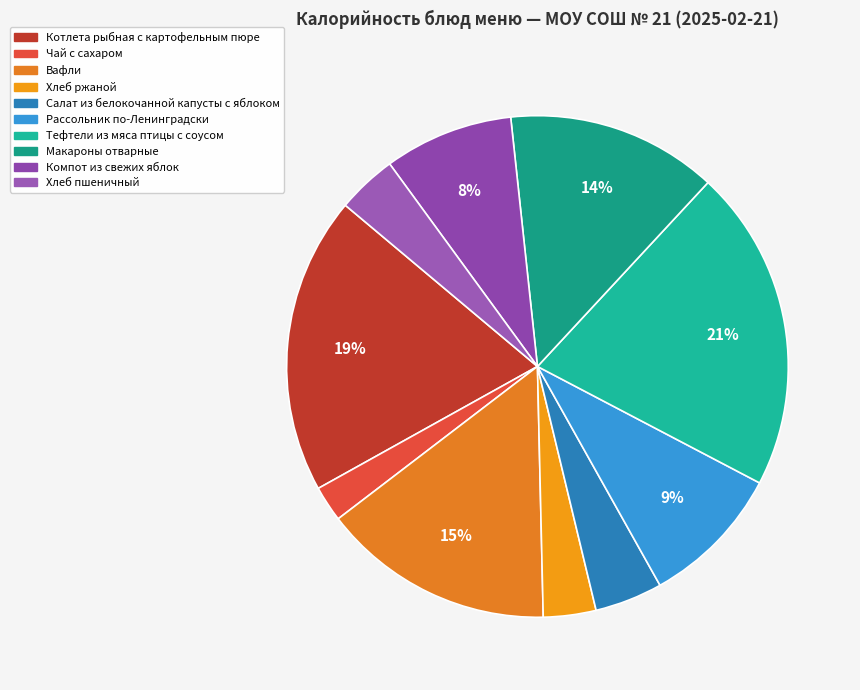

Is it true that Вафли is 26% of the pie?

False